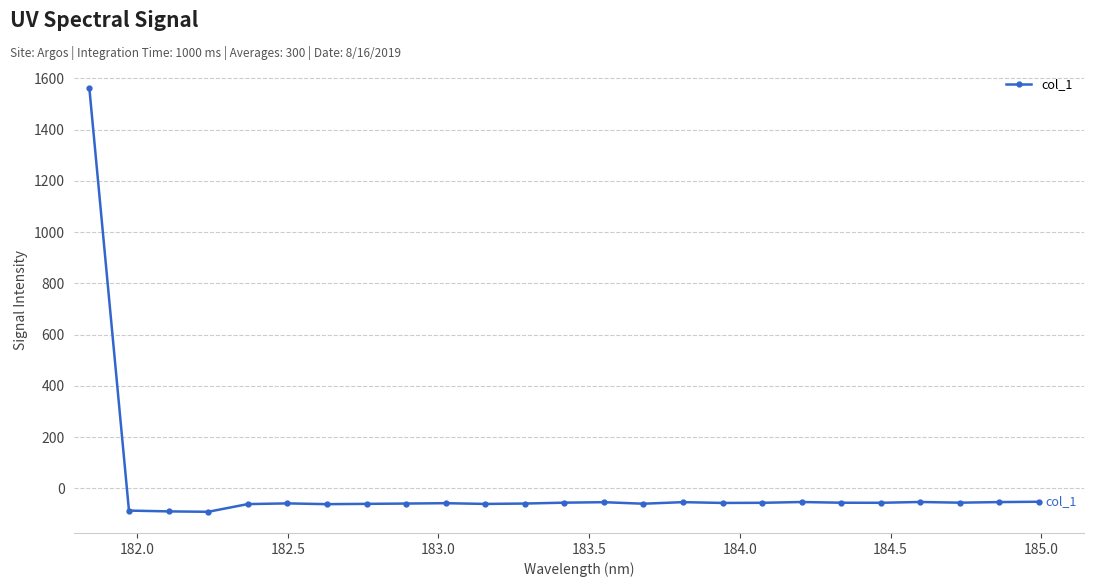

How many data points does each series have?

25